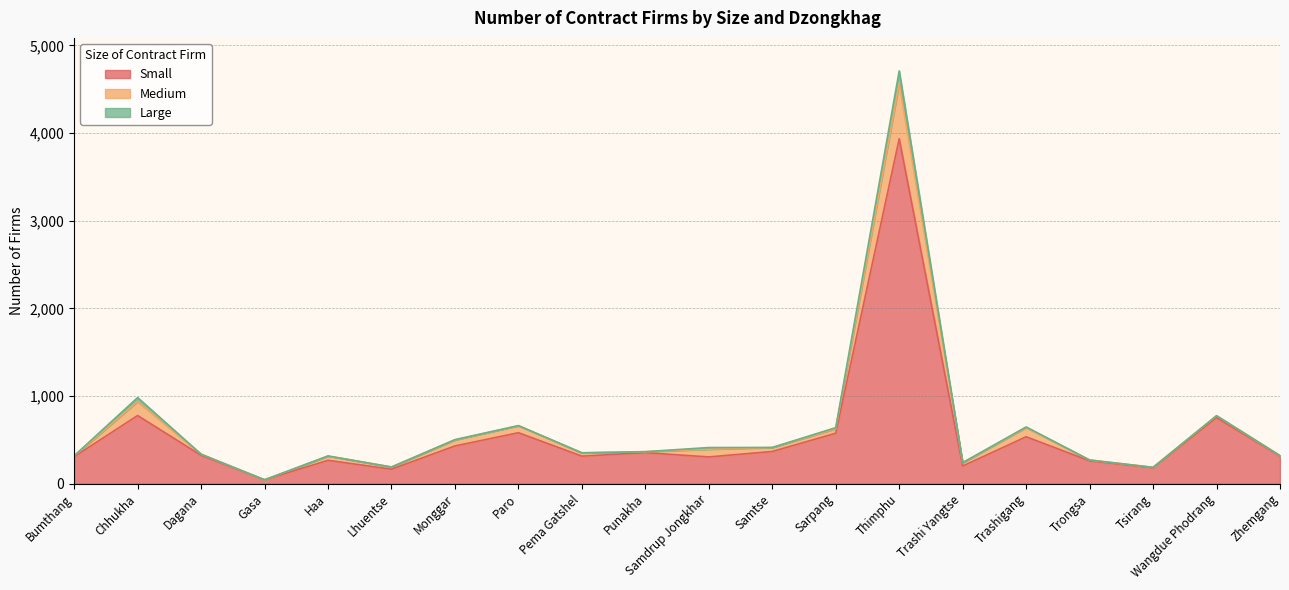

Where is Small nearest to the value 1989?

Chhukha